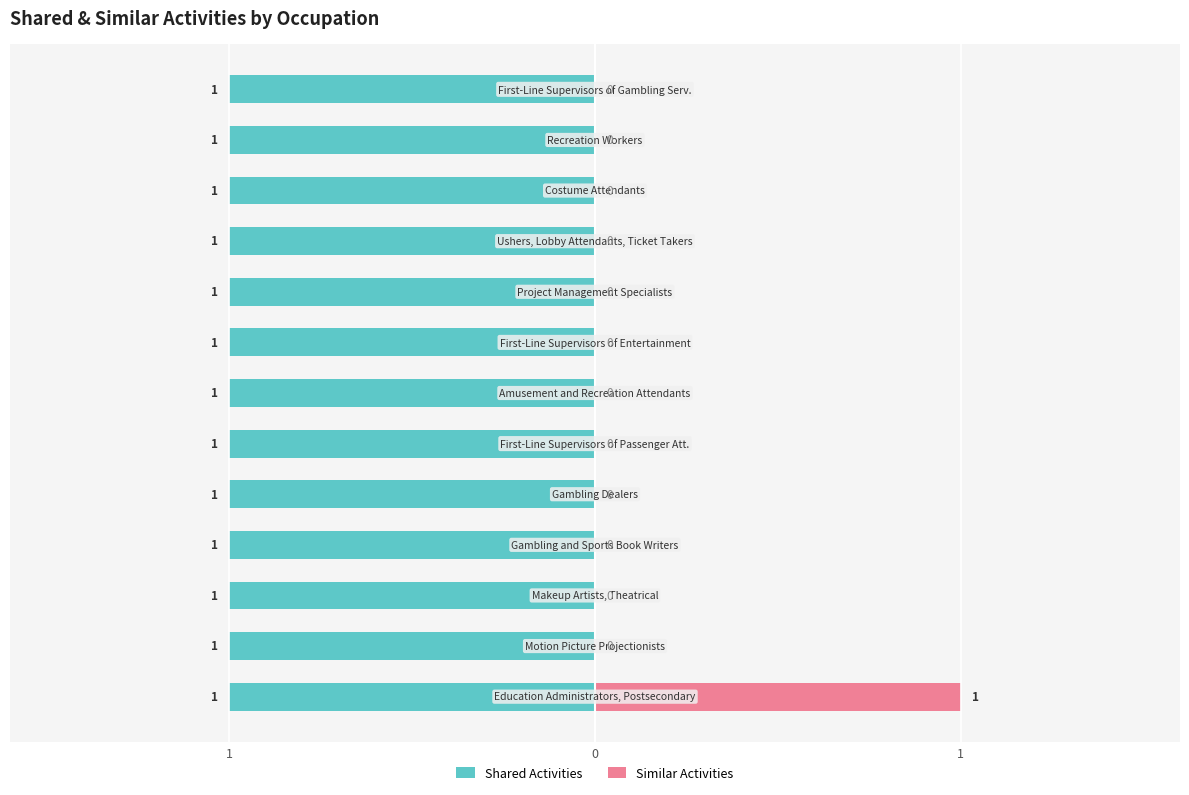

How many bars are there in total?

26